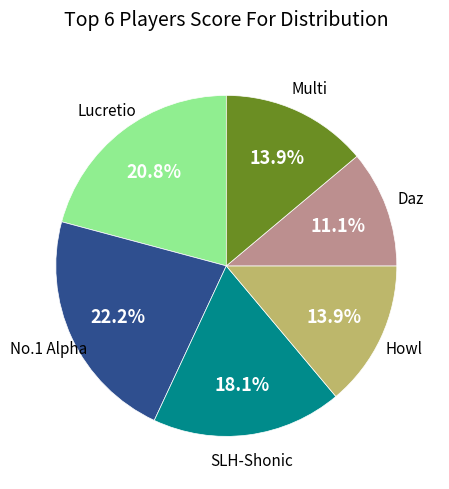

Is there any slice that represents more than half of the pie?

No